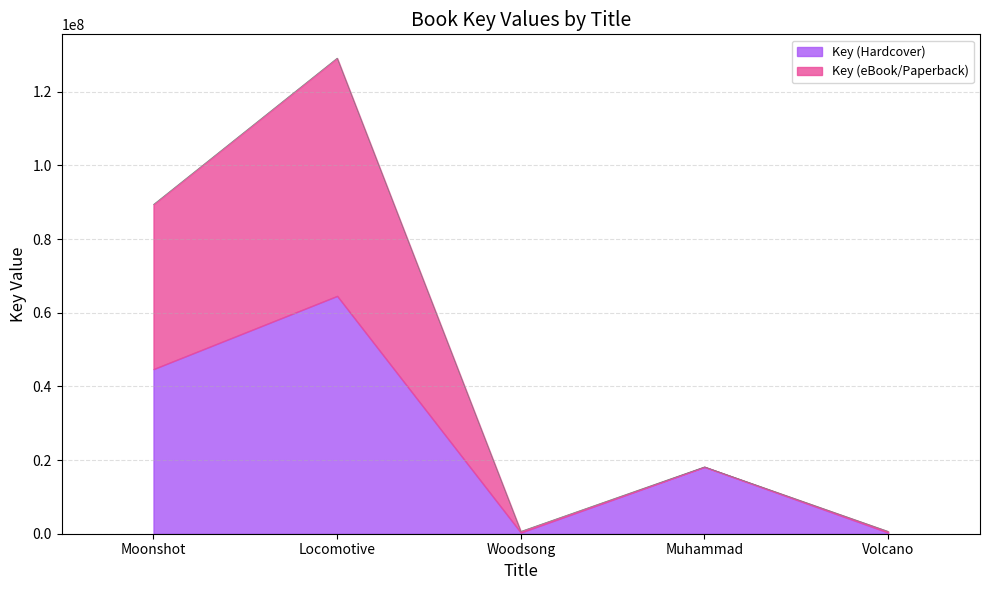

What is the label of the 1st point from the left?

Moonshot